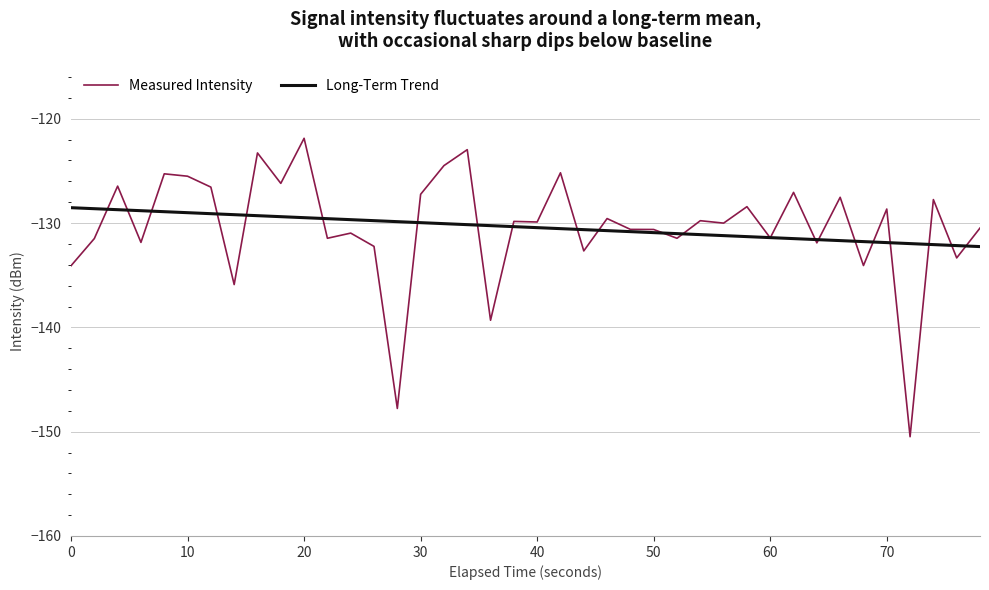

True or false: Long-Term Trend and Measured Intensity intersect in this chart.

True